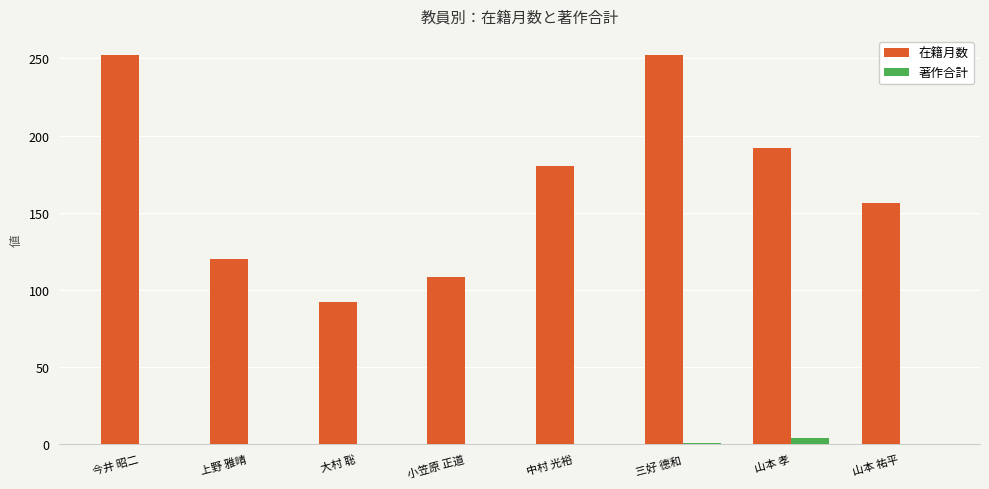

The 在籍月数 series shows 128 at 大村 聡. True or false?

False